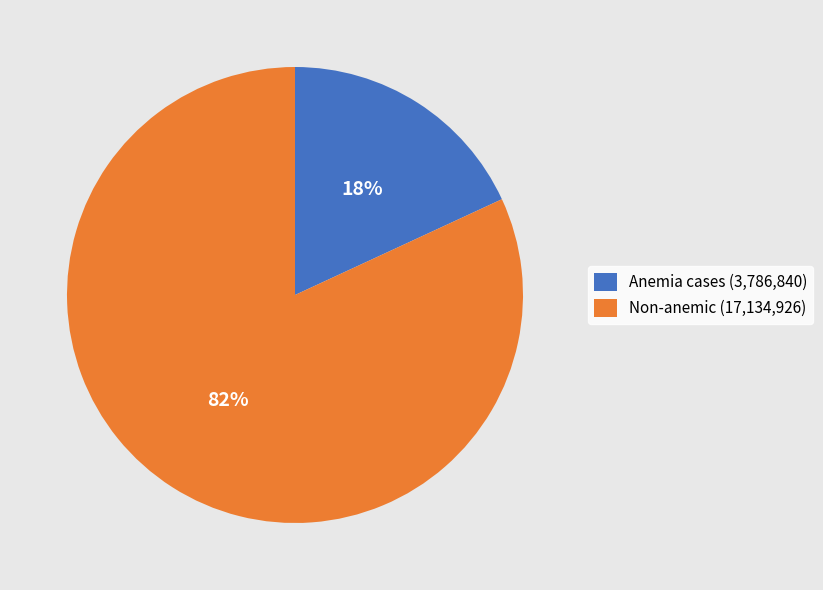

How many segments does this pie chart have?

2